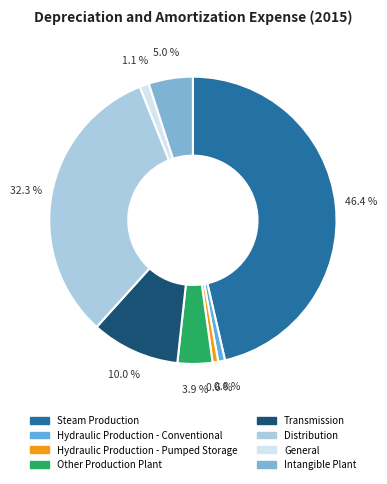

What is the smallest slice in the pie chart?

Hydraulic Production - Pumped Storage